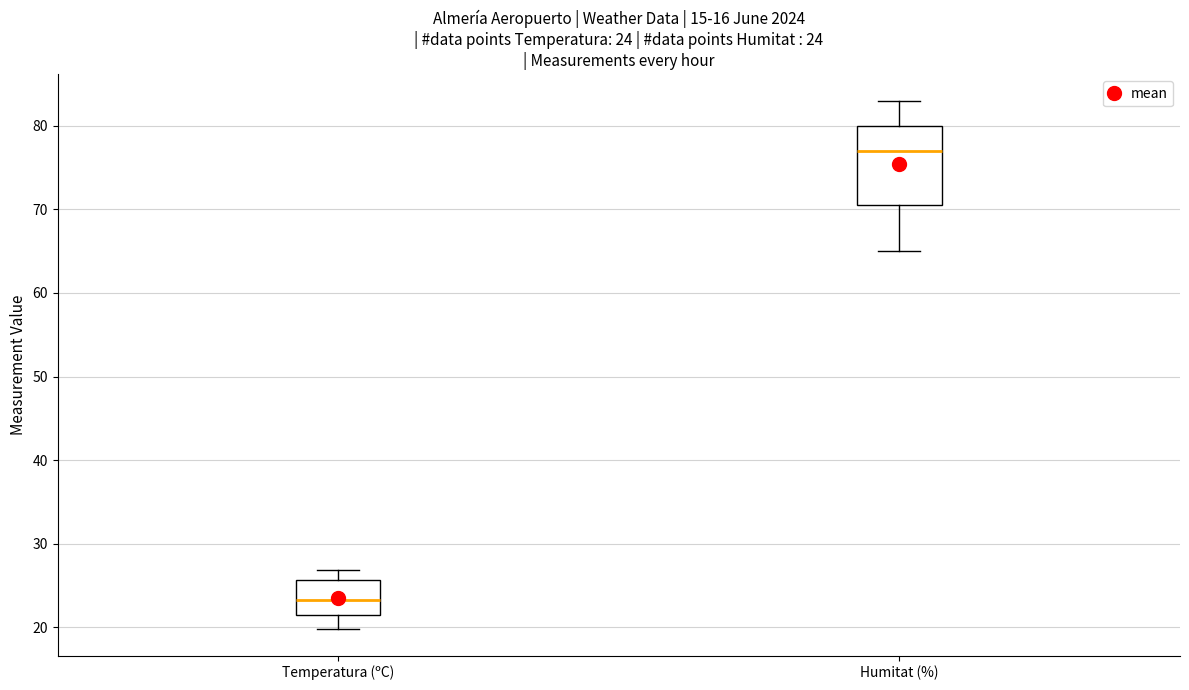

Which box has the highest median line?

Humitat (%)